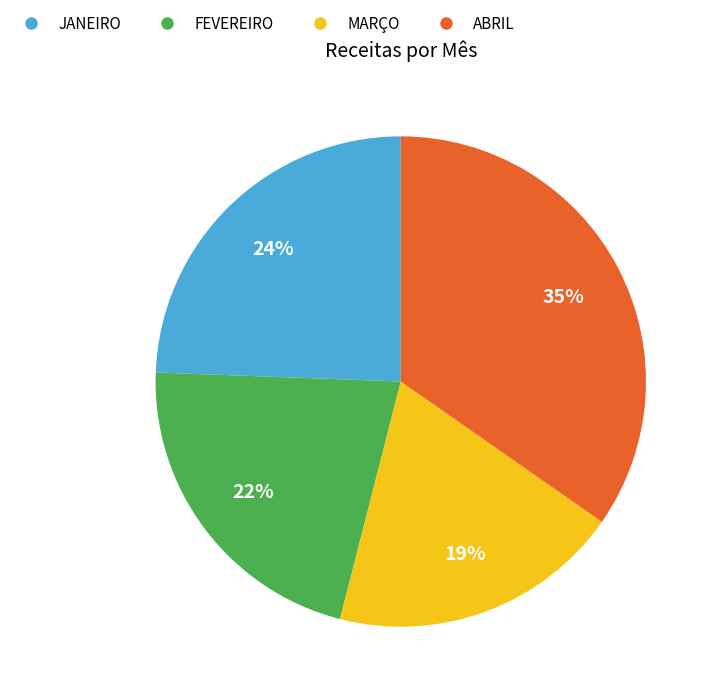

Does FEVEREIRO account for over 50% of the chart?

No